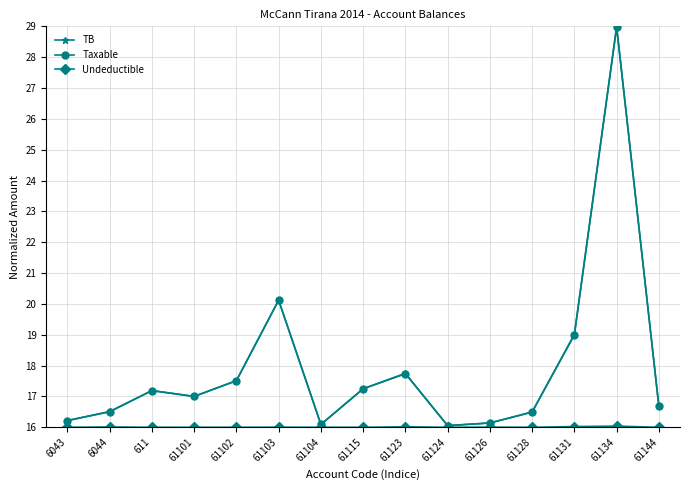

What is the approximate value of TB at 61126?

16.1